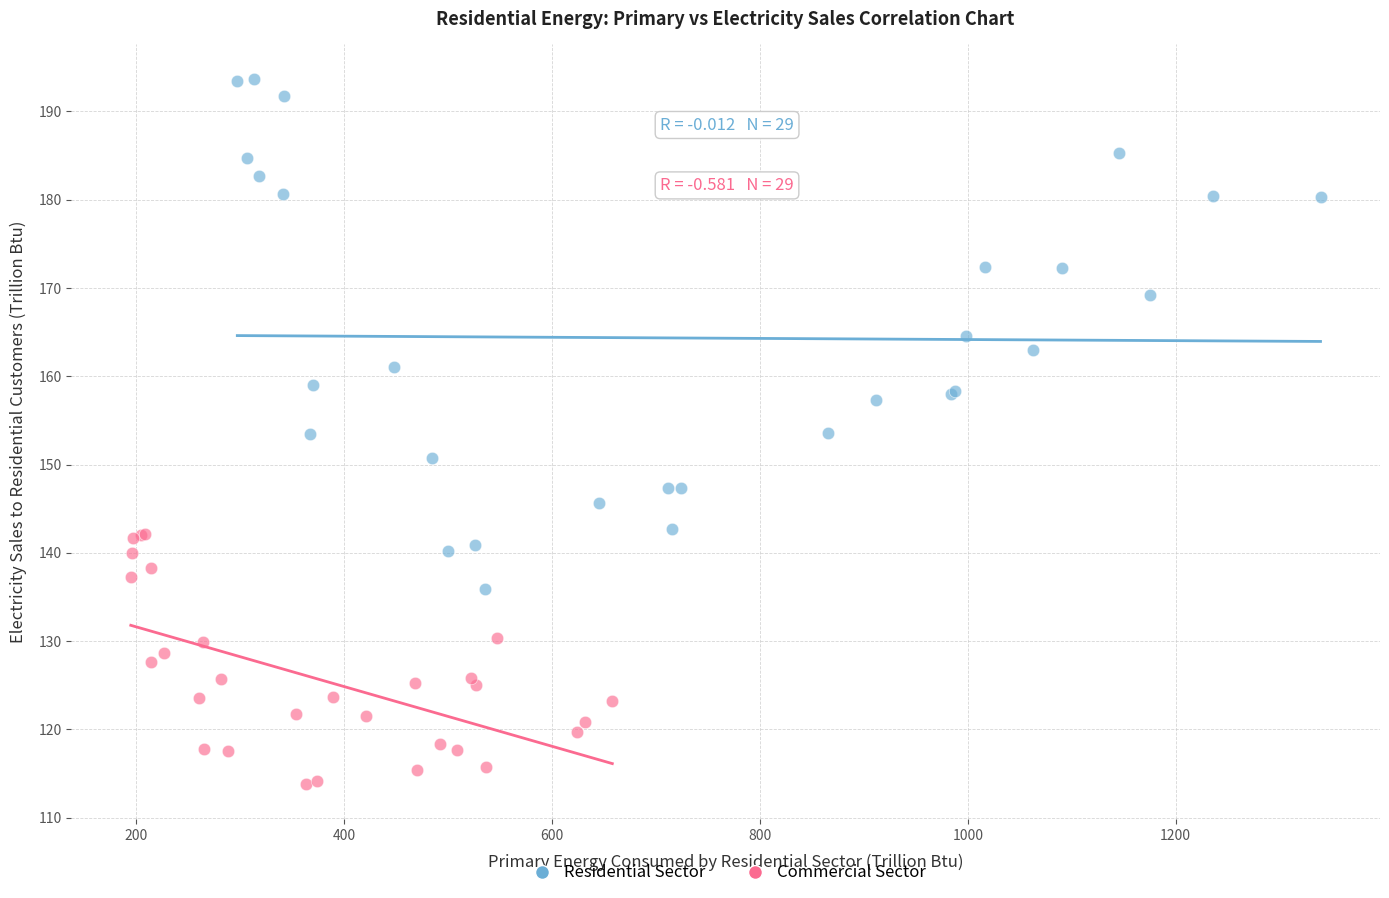

Which series contains the lowest Y value?

Commercial Sector